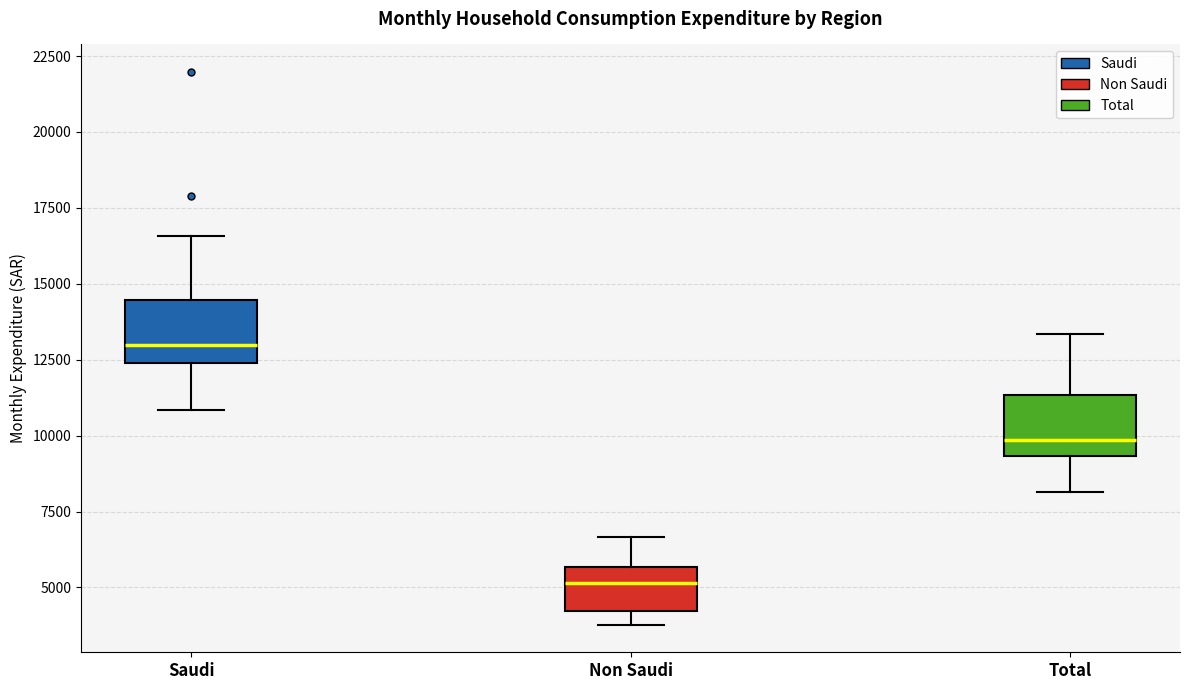

Where is the lower edge of the box for Total on the y-axis? The values are not printed on the chart, so give them approximately, as read against the axis.

9500